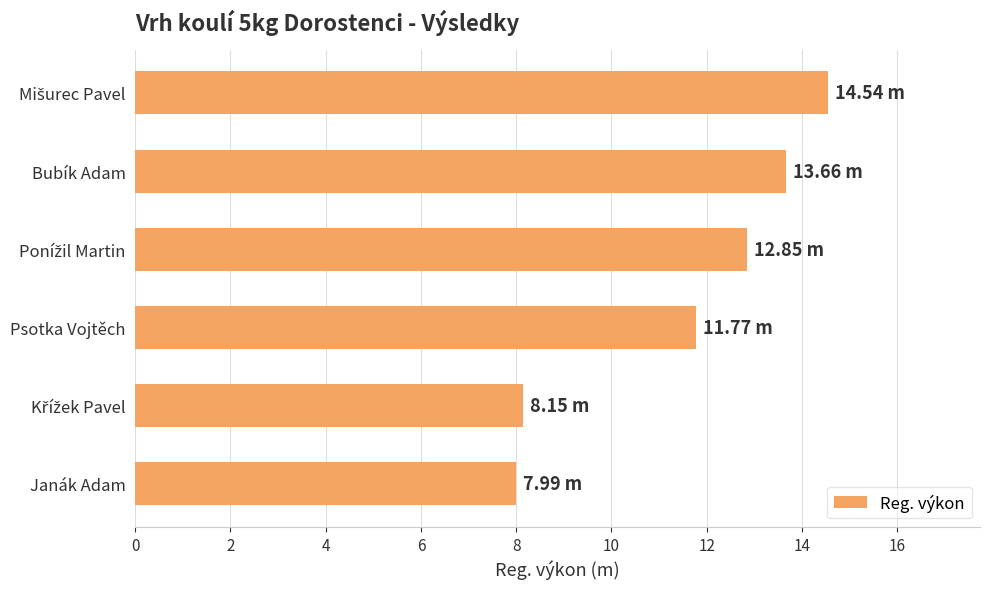

What is the maximum value shown in the chart?

14.5